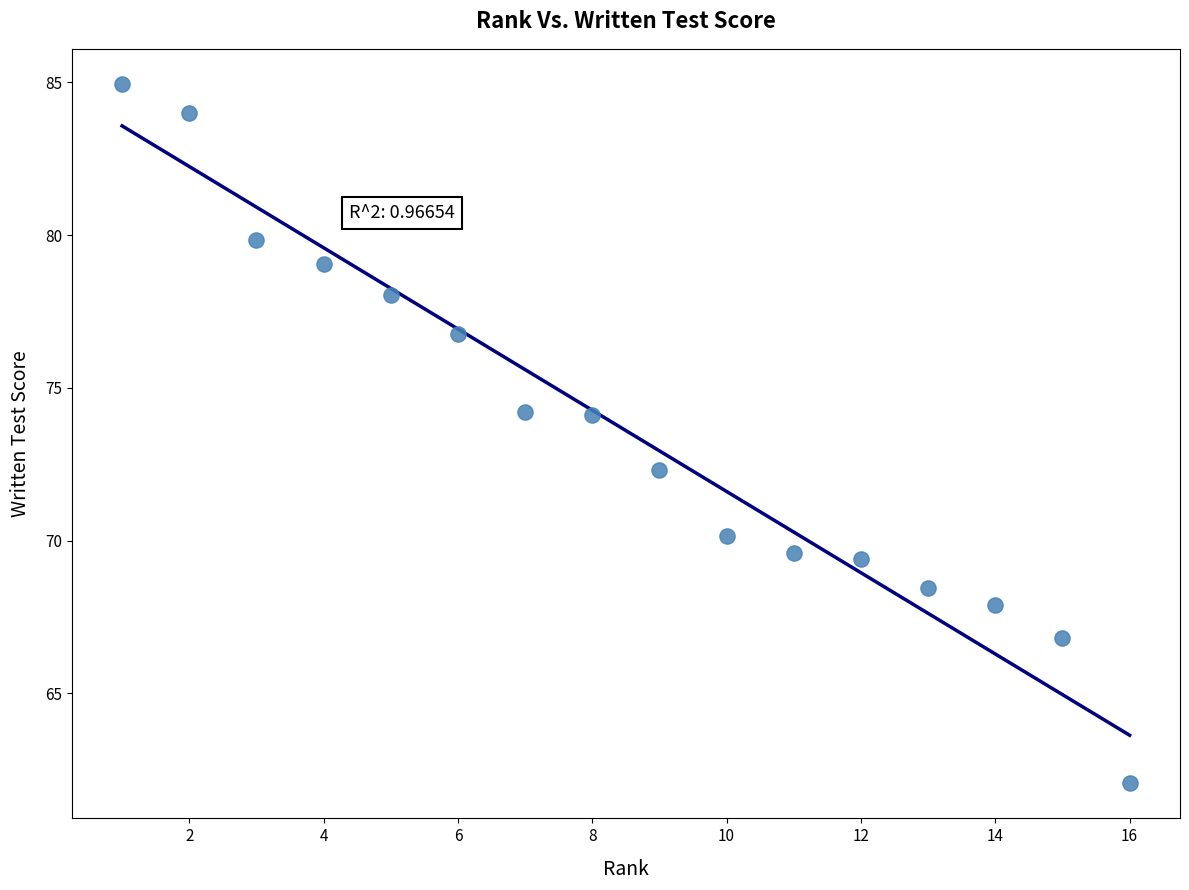

What is the range of X values (max minus min)?

15.0